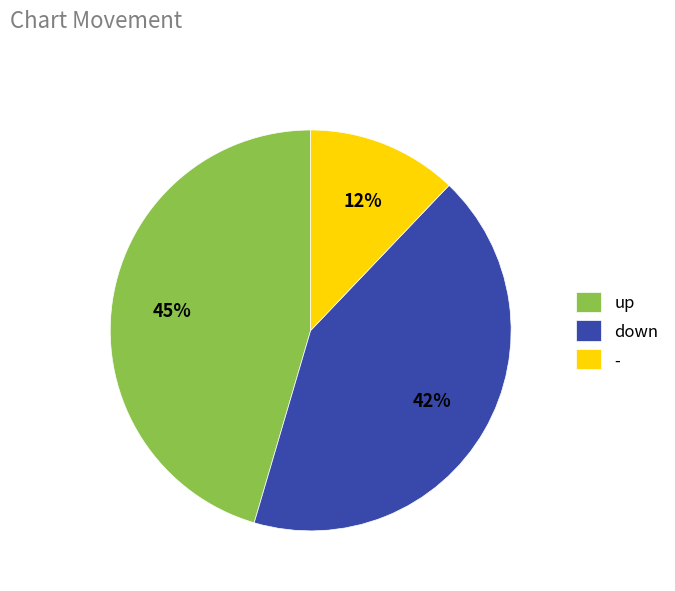

The down slice represents 42% of the pie. True or false?

True